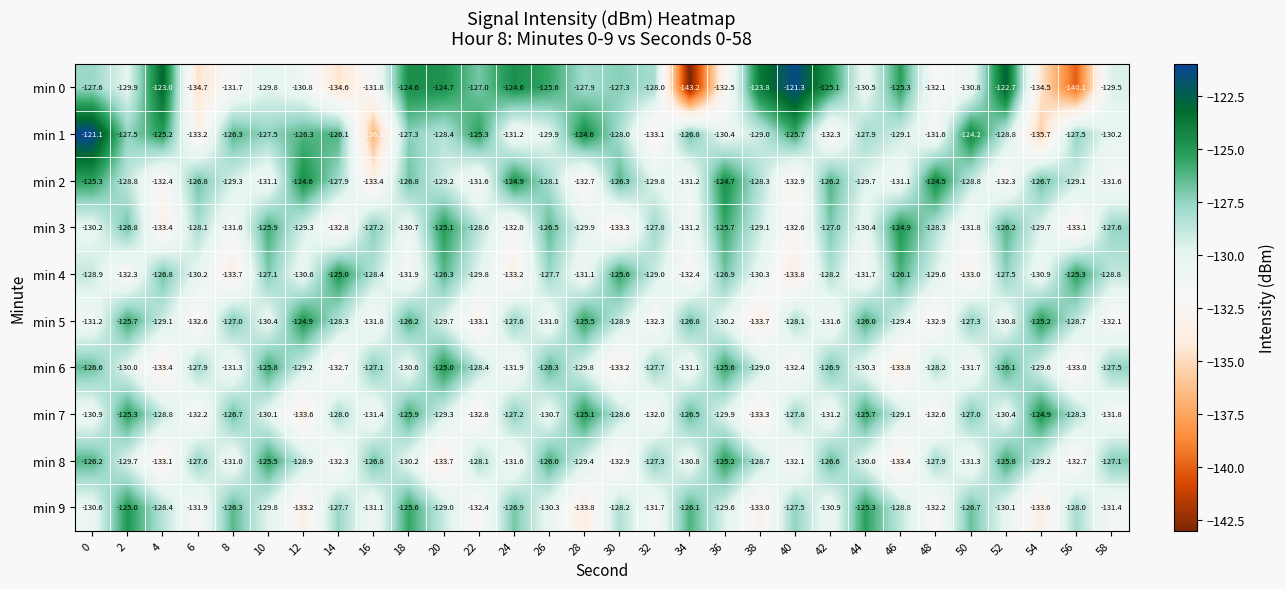

True or false: min 4 has a value of -69.7 at 8.

False